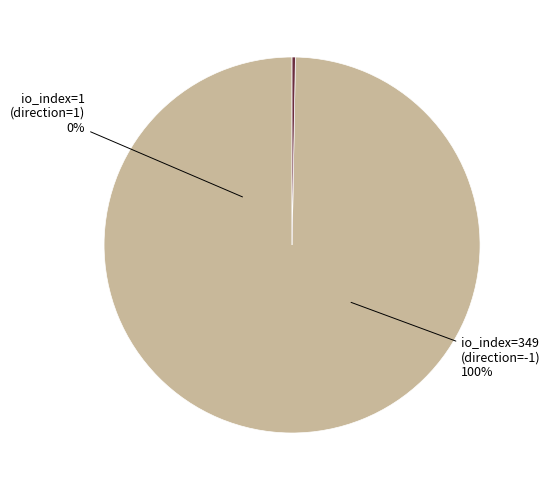

Combined, do io_index=1 (direction=1) and io_index=349 (direction=-1) account for over 50%?

Yes